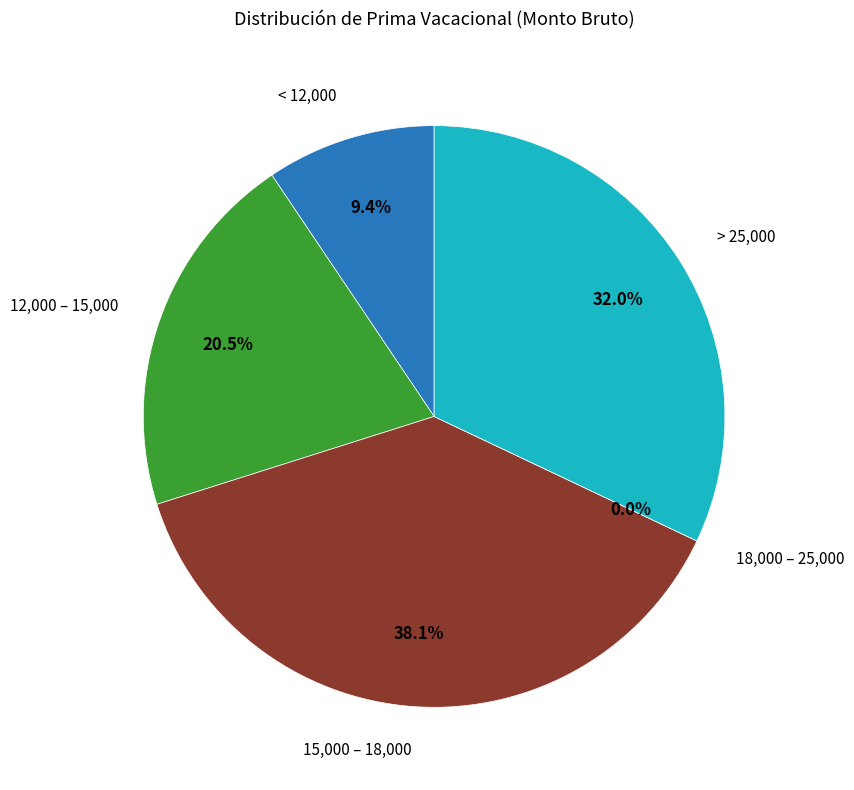

Do 35 and 38 together represent more than half of the pie?

No